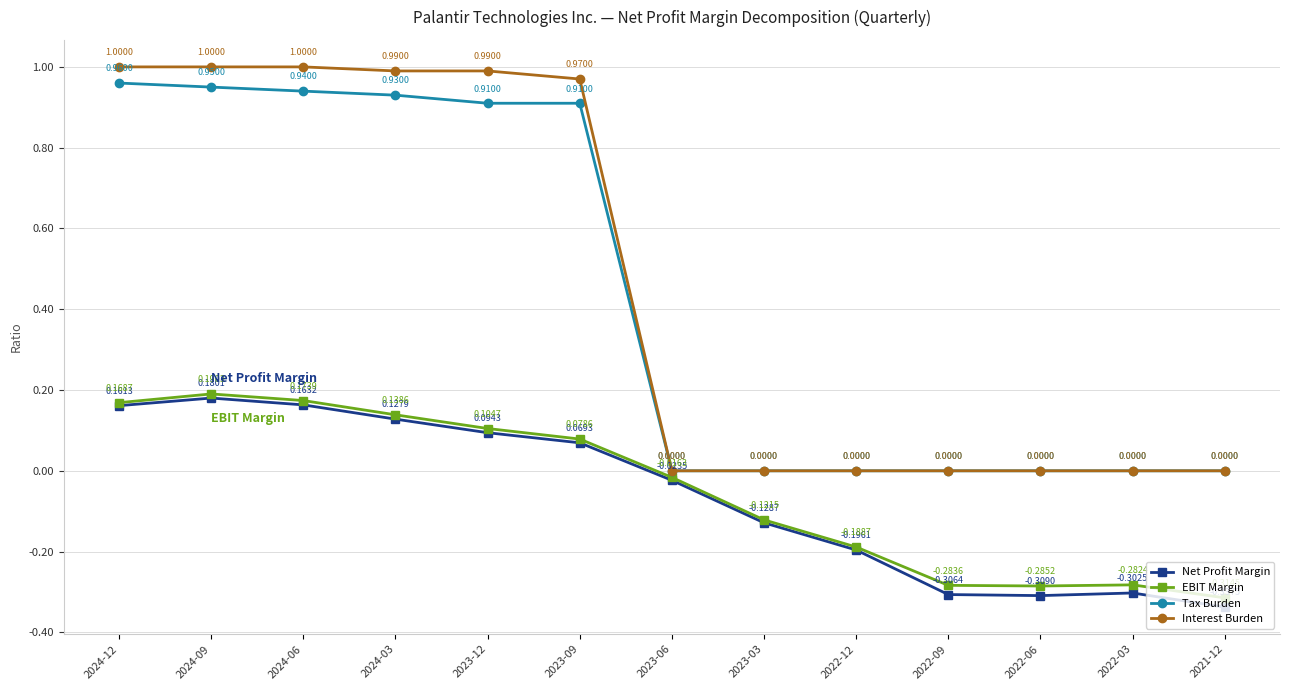

At 2024-12, list the series in order from smallest to largest.

Net Profit Margin, EBIT Margin, Tax Burden, Interest Burden